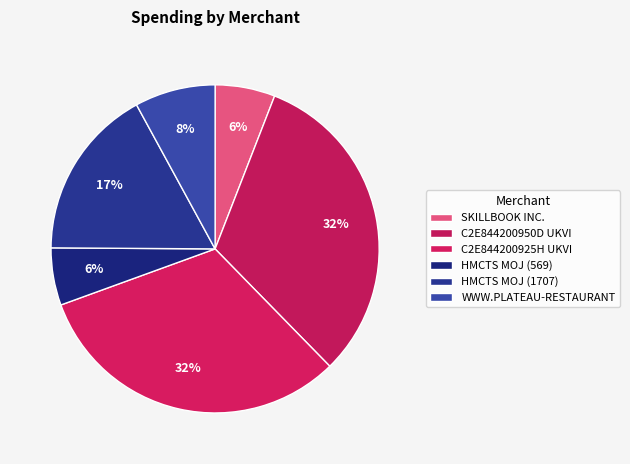

Between HMCTS MOJ (569) and C2E844200925H UKVI, which is larger?

C2E844200925H UKVI